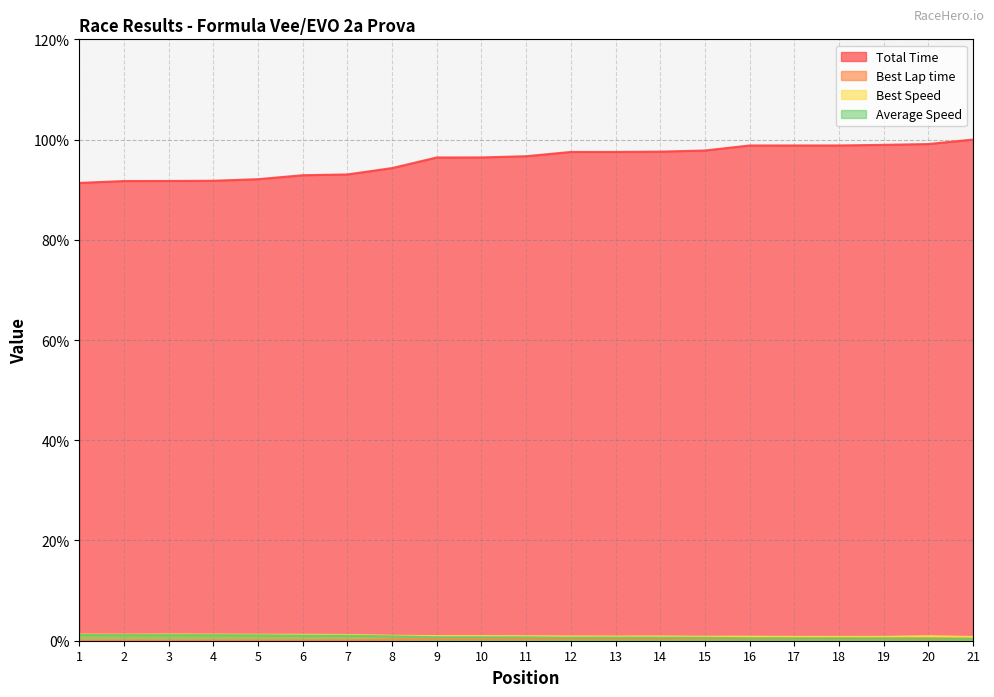

True or false: Average Speed and Total Time cross at least once.

False